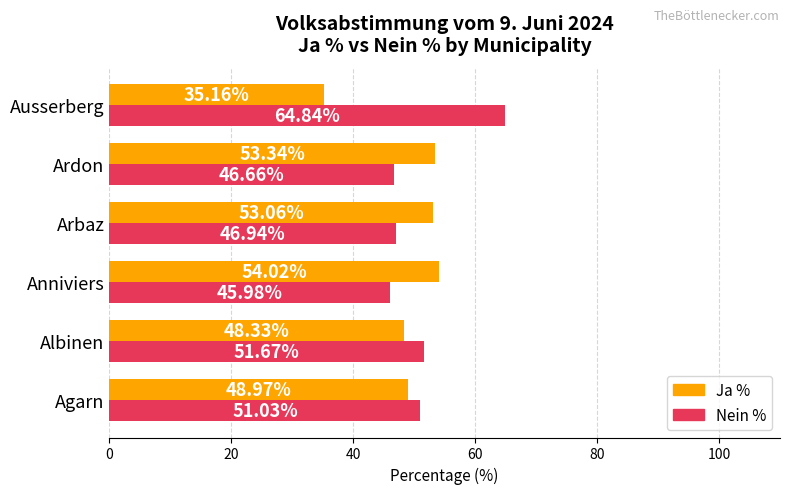

What is the spread (max minus min) of values at Albinen?

3.3